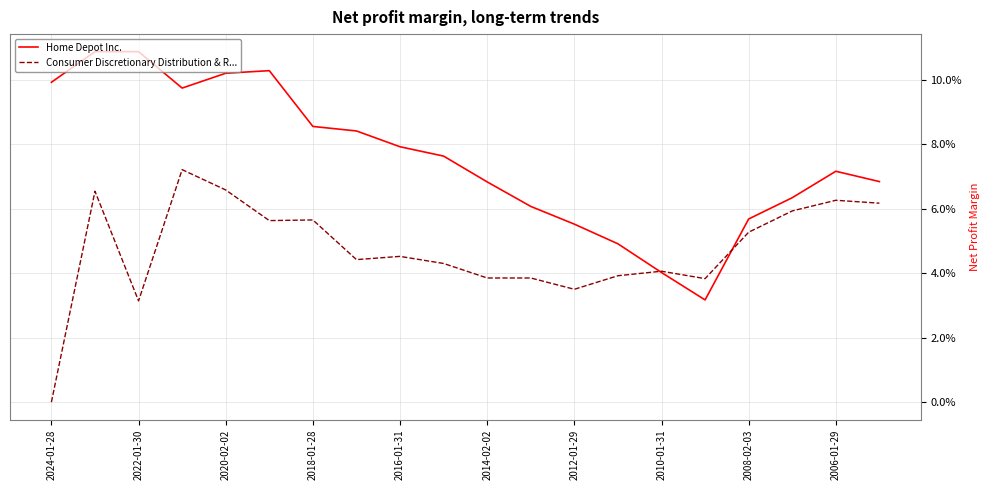

List the series in order of their overall mean, highest first.

Home Depot Inc., Consumer Discretionary Distribution & R...